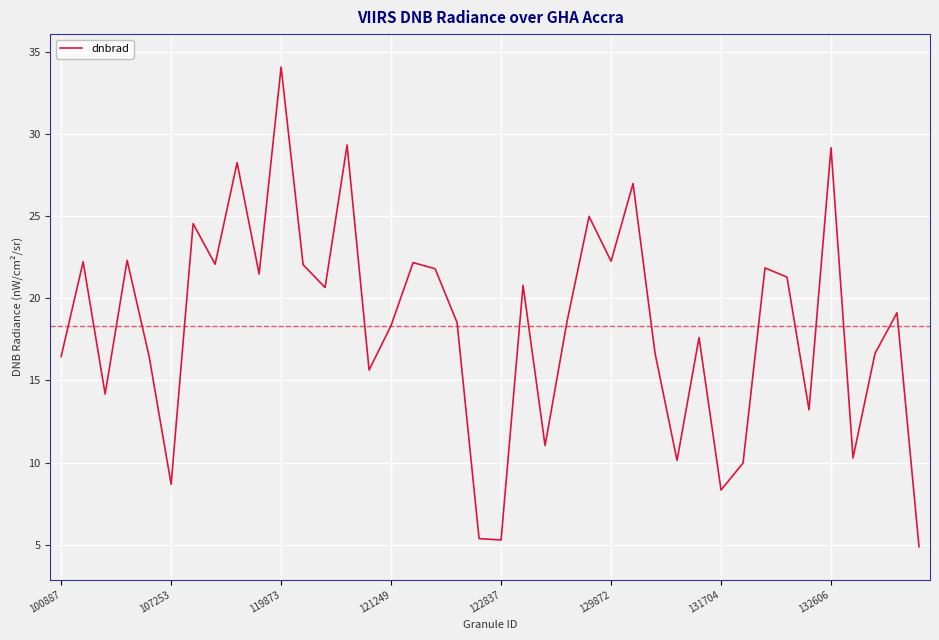

What is the difference between the maximum and minimum values?

29.2